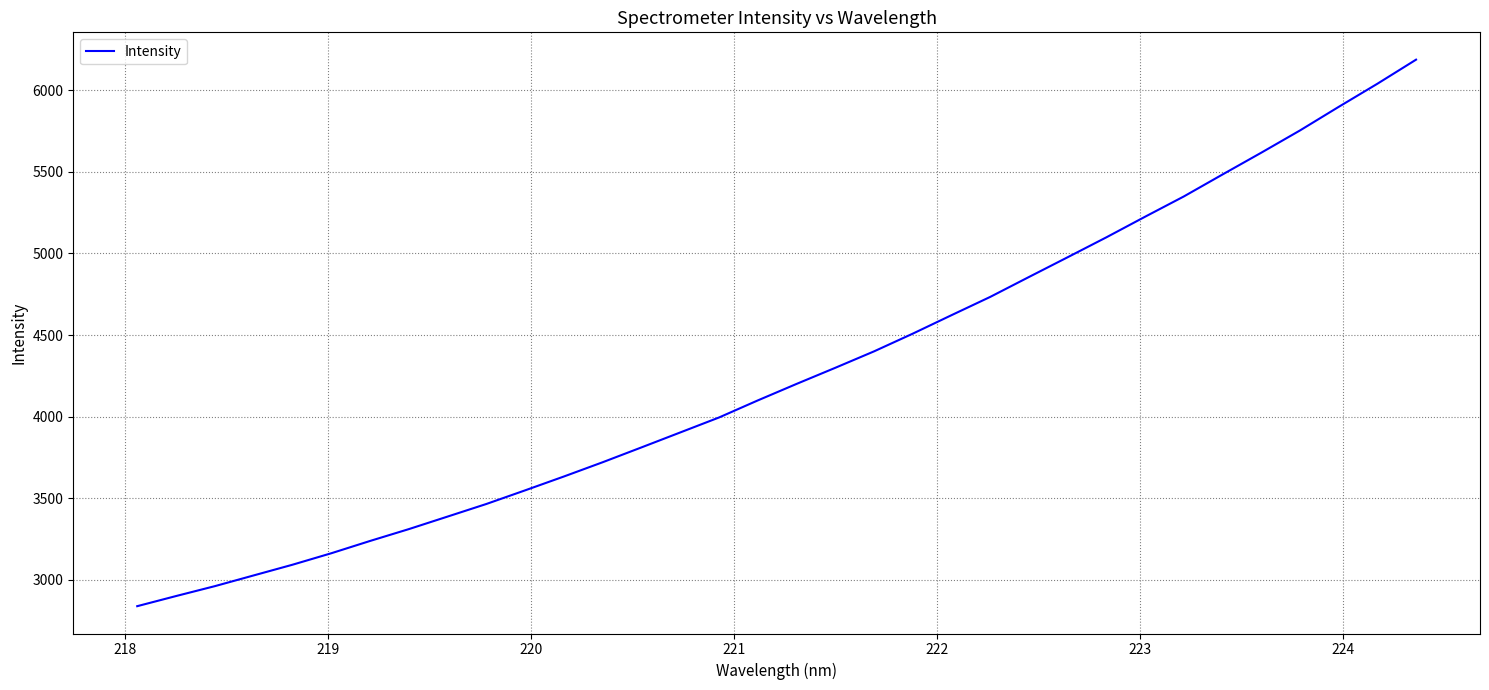

What is the minimum value shown in the chart?

2838.7